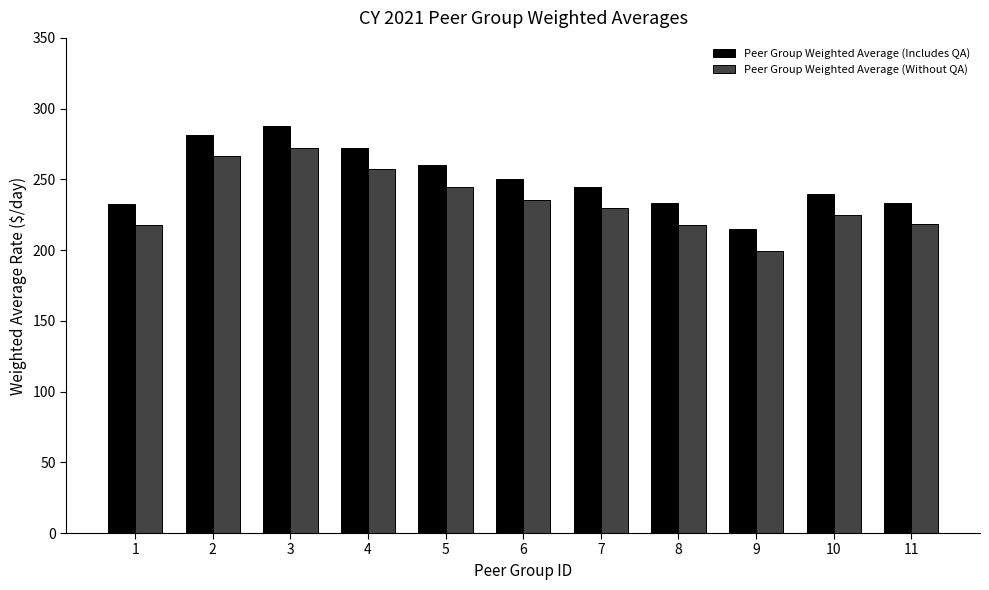

At which label is Peer Group Weighted Average (Includes QA) closest to 251?

6